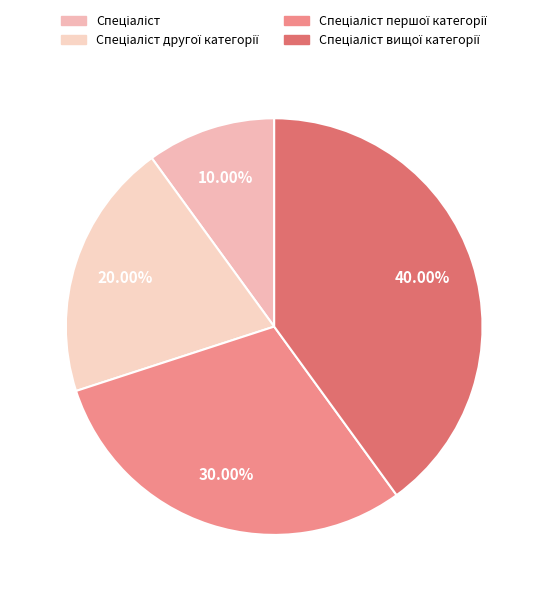

Does any single category account for the majority?

No